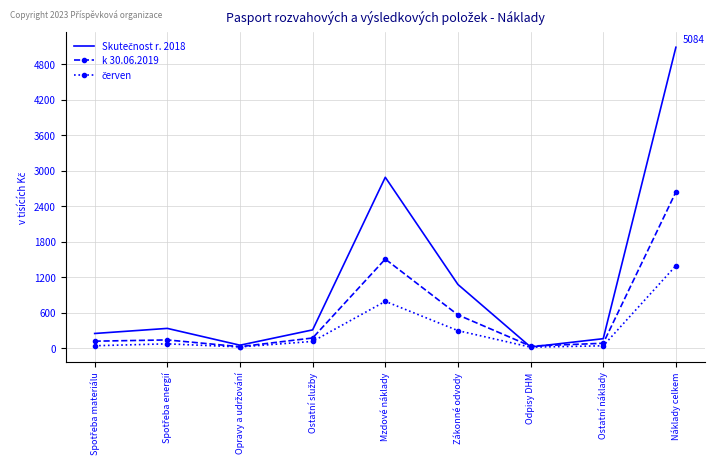

At which category does the chart reach its peak across all series?

Náklady celkem